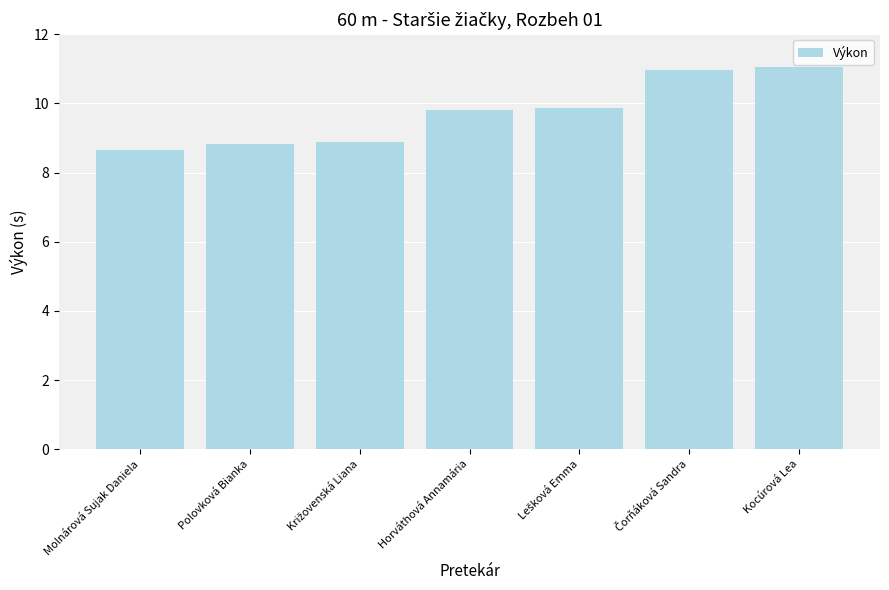

What is the smallest value displayed?

8.7